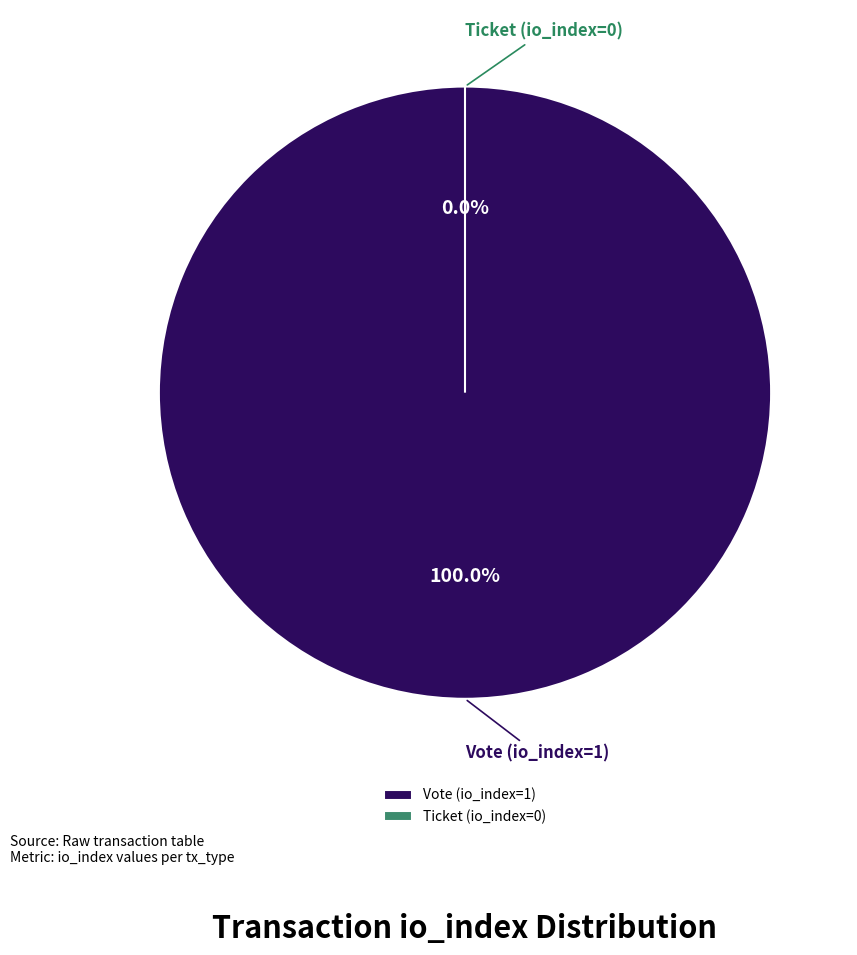

To the nearest percent, what is the difference between the Ticket (io_index=0) and Vote (io_index=1) slice percentages?

100%